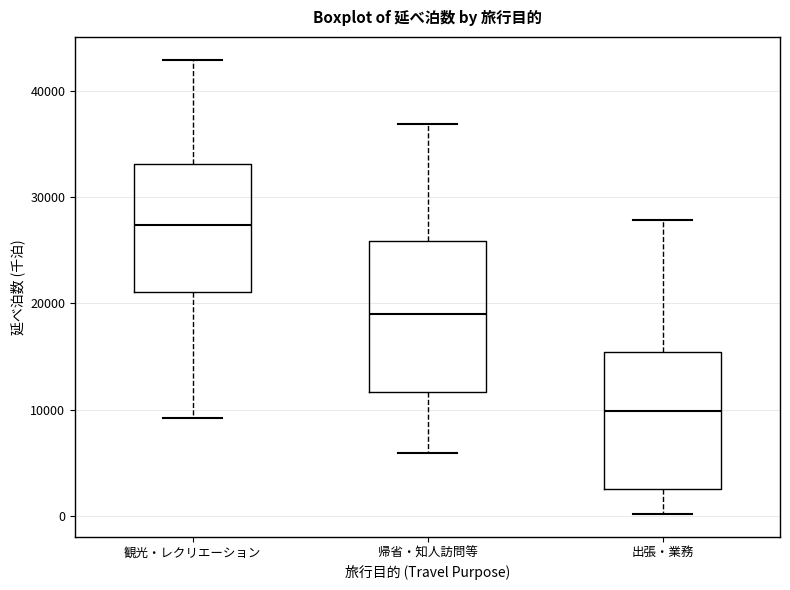

Where does the median line of the box for 帰省・知人訪問等 sit on the y-axis? The values are not printed on the chart, so give them approximately, as read against the axis.

19000